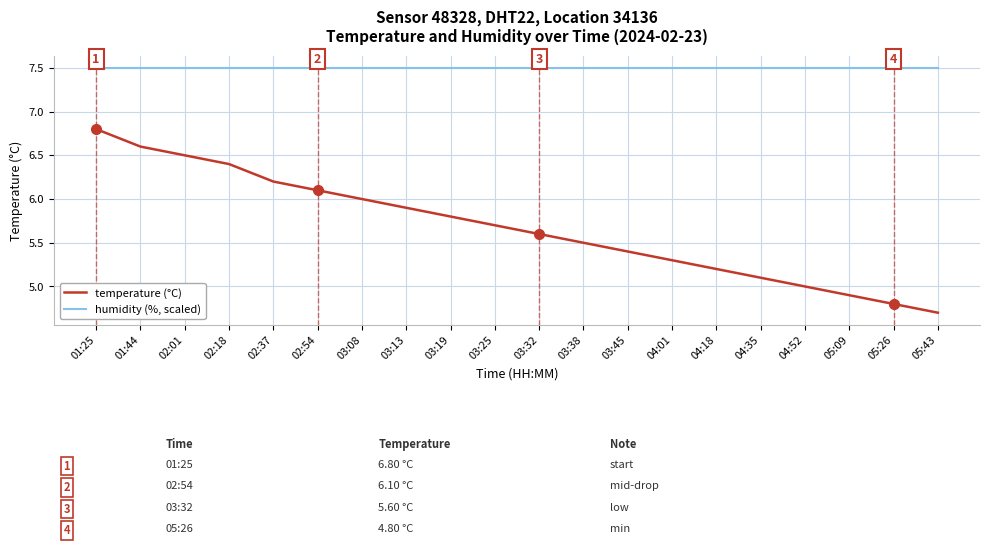

Which series has the largest range (max minus min)?

temperature (°C)